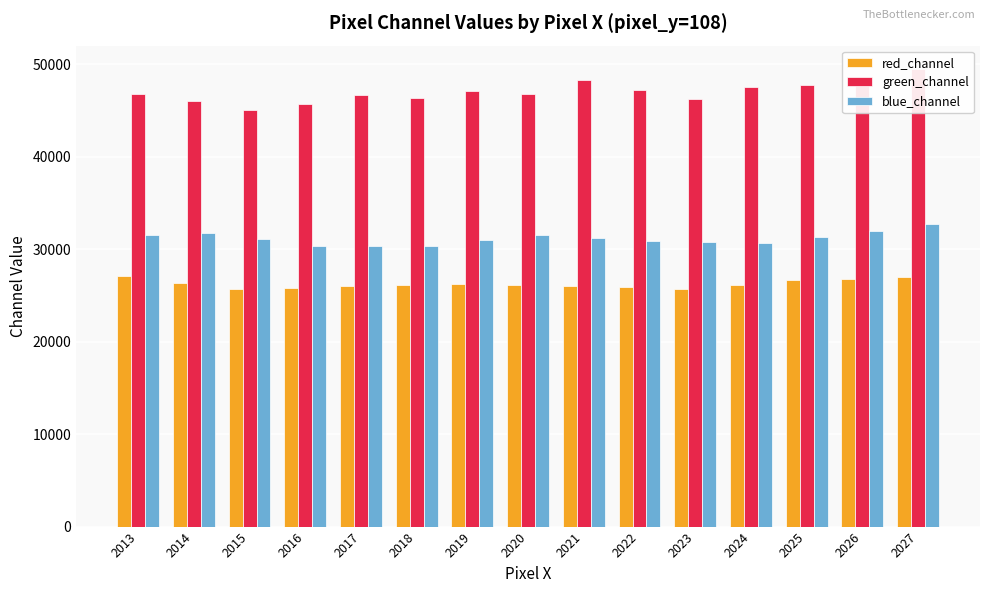

At which category is the sum across all series the highest?

2027